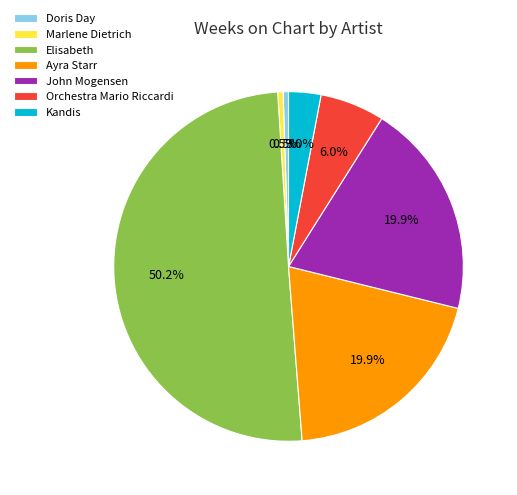

Which has a higher value, Ayra Starr or Elisabeth?

Elisabeth